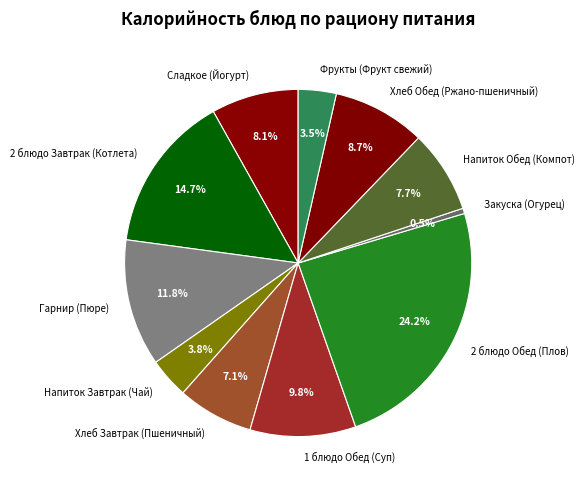

How many slices are in this pie chart?

11